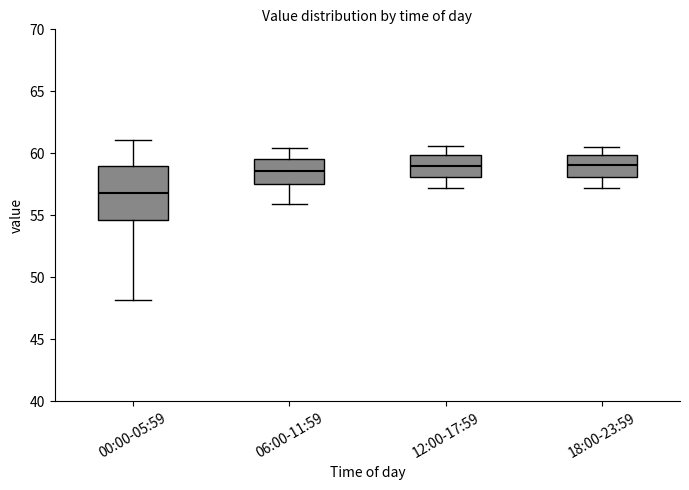

Reading left to right, transcribe this box plot: for each box, give where its median line is, the range the box spans, and where its two whiskers end, as read against the y-axis. The values are not printed on the chart, so give them approximately, as read against the axis.

00:00-05:59: median 57.0, box 54.5 to 59.0, whiskers 48.0 to 61.0
06:00-11:59: median 58.5, box 57.5 to 59.5, whiskers 56.0 to 60.5
12:00-17:59: median 59.0, box 58.0 to 60.0, whiskers 57.0 to 60.5
18:00-23:59: median 59.0, box 58.0 to 60.0, whiskers 57.0 to 60.5